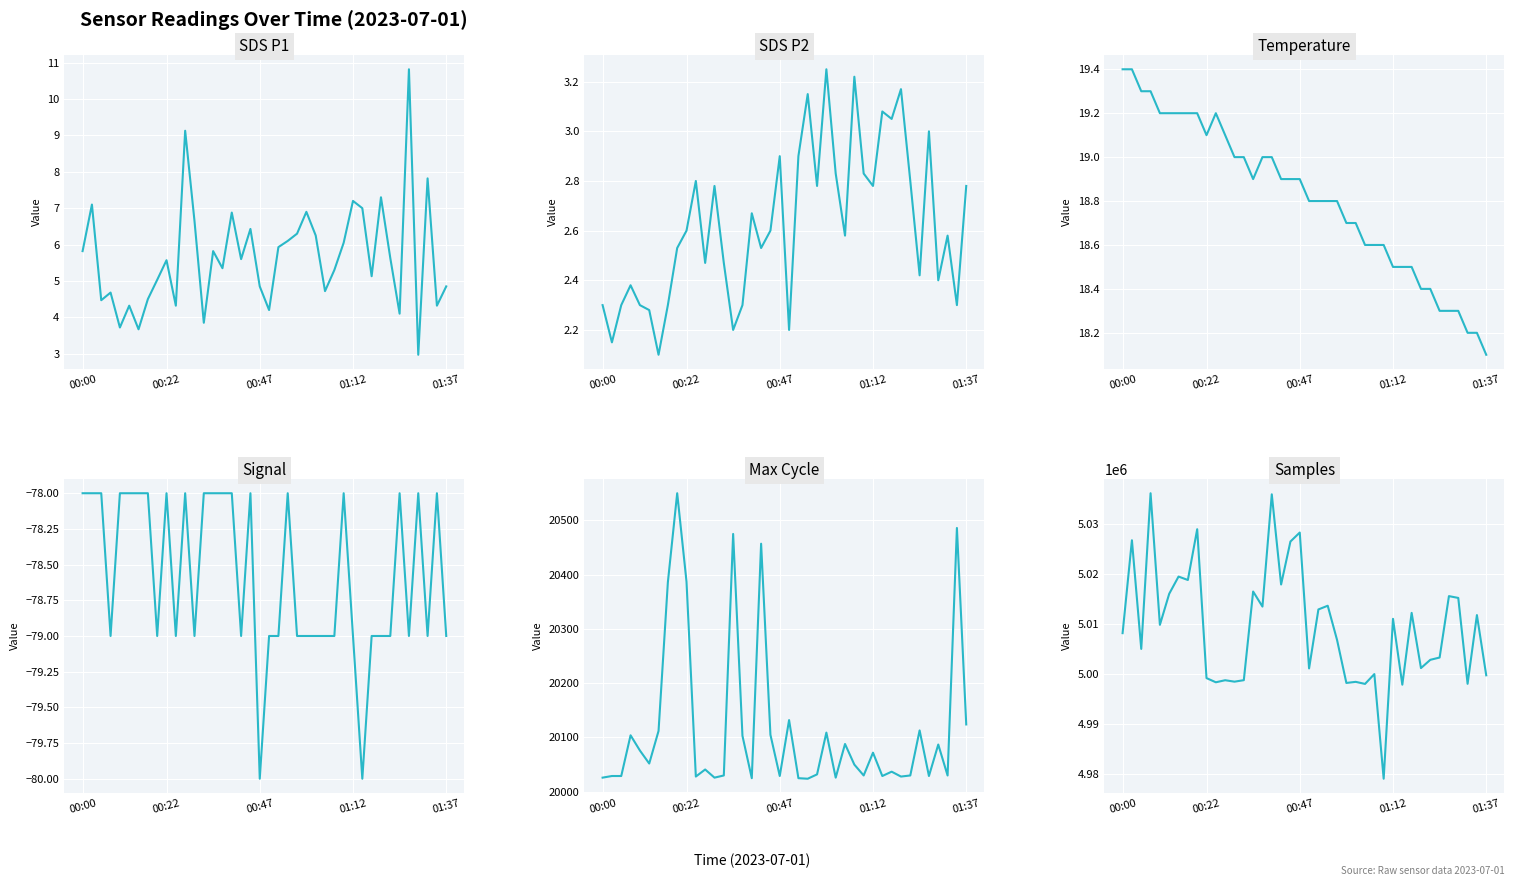

True or false: Temperature and Samples cross at least once.

False